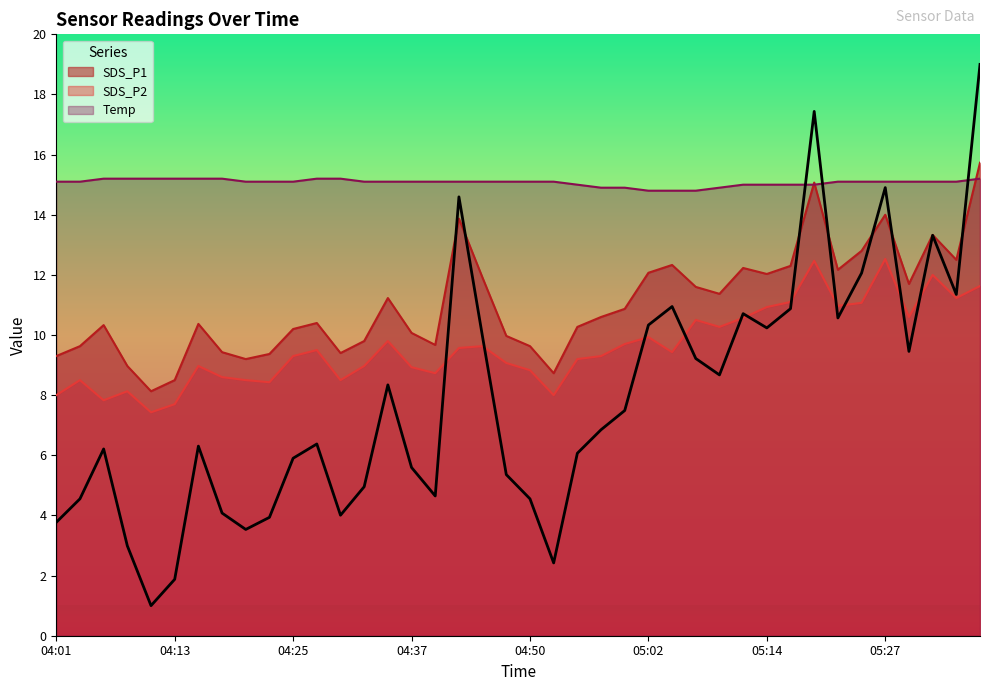

Does the chart display data point markers on the line(s)?

No